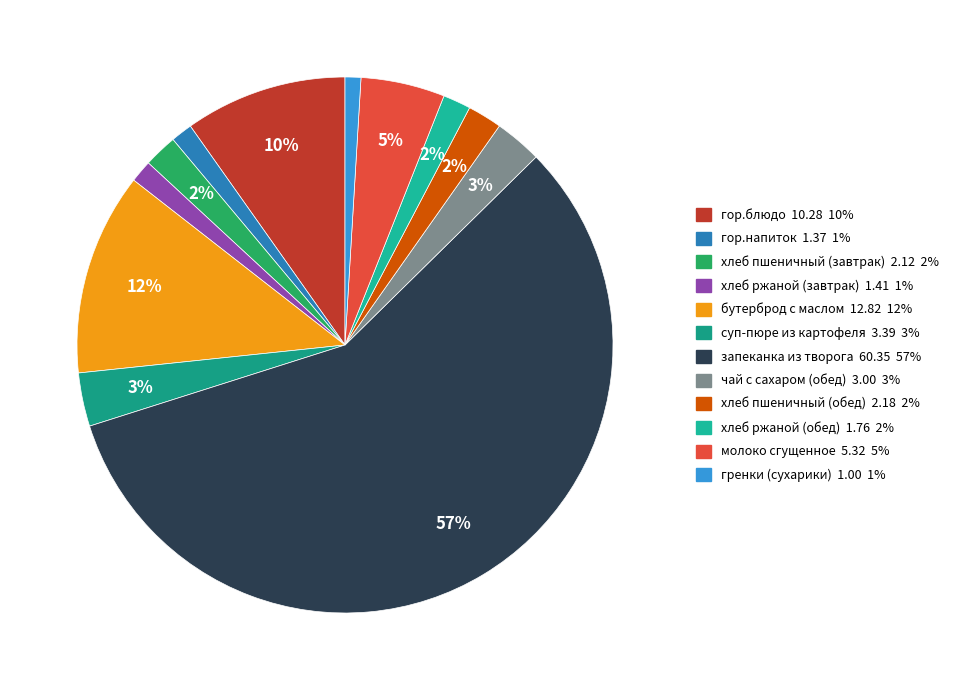

To the nearest percent, what is the combined percentage of гренки (сухарики) and гор.блюдо?

11%